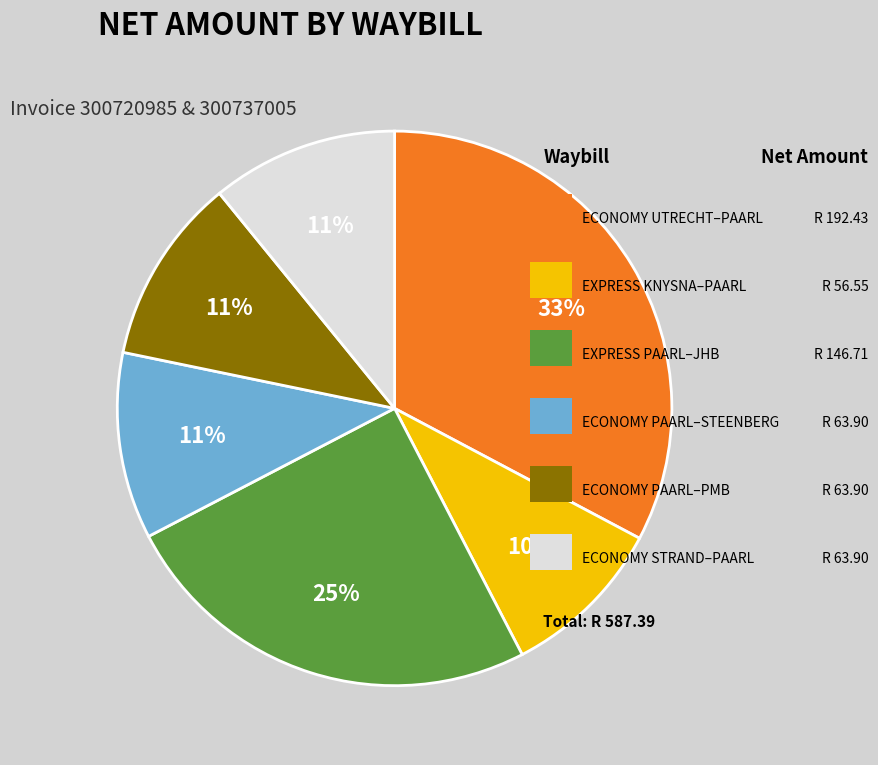

Does any single category account for the majority?

No